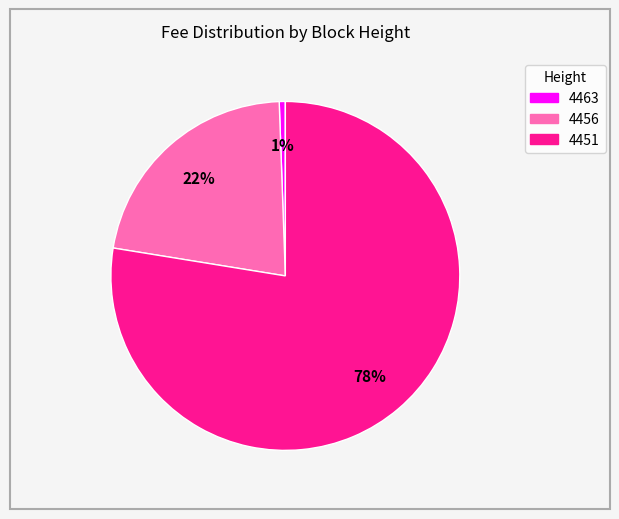

To the nearest percent, what portion does 4463 represent?

1%